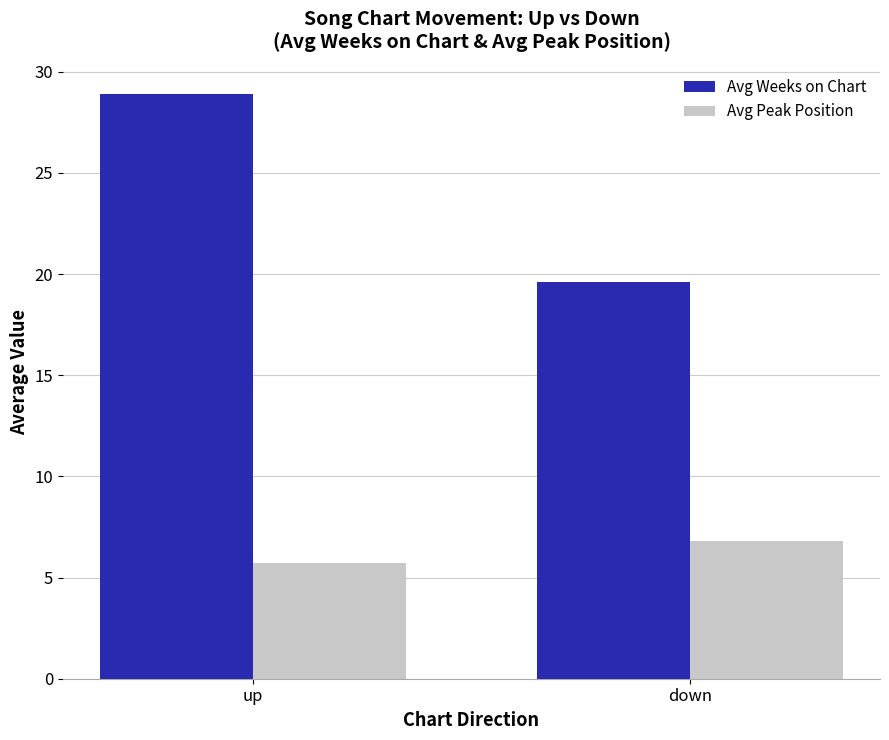

What are all the series names shown in the legend?

Avg Weeks on Chart, Avg Peak Position